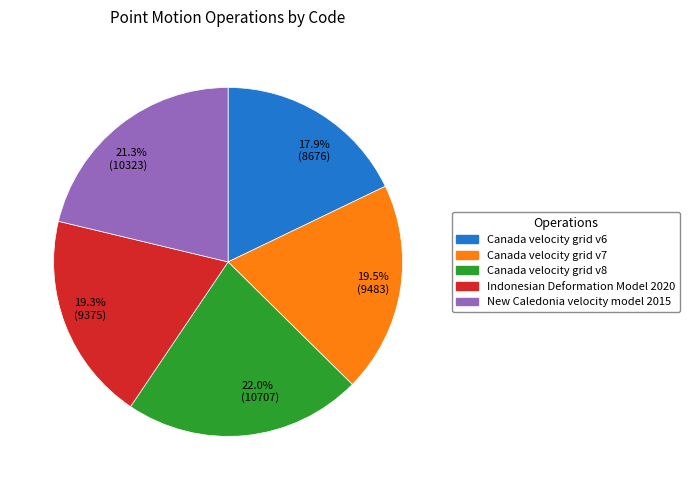

How many slices are in this pie chart?

5